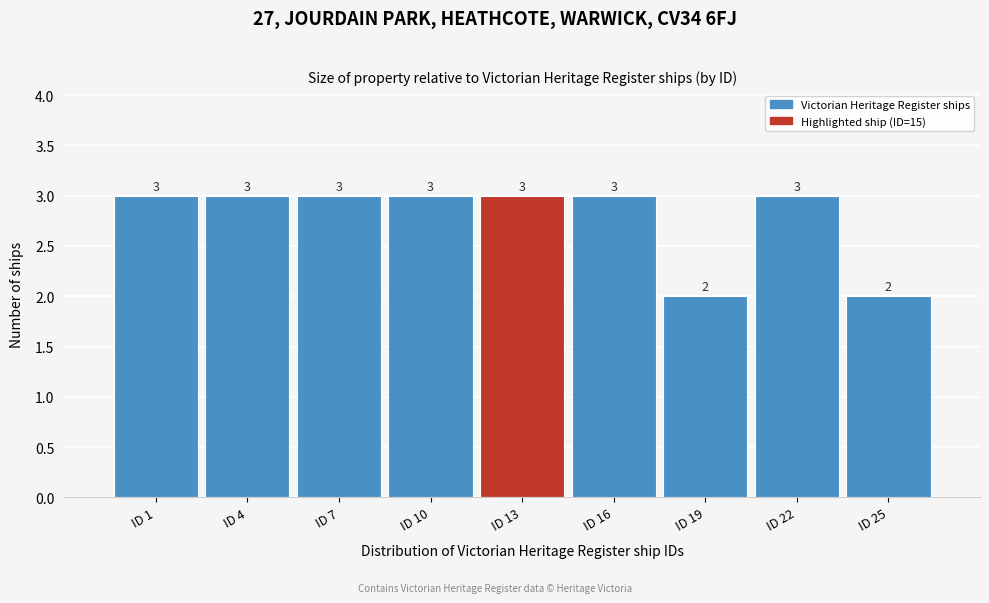

Reading left to right, transcribe all the data shown in this chart.

3	3	3	3	3	3	2	3	2